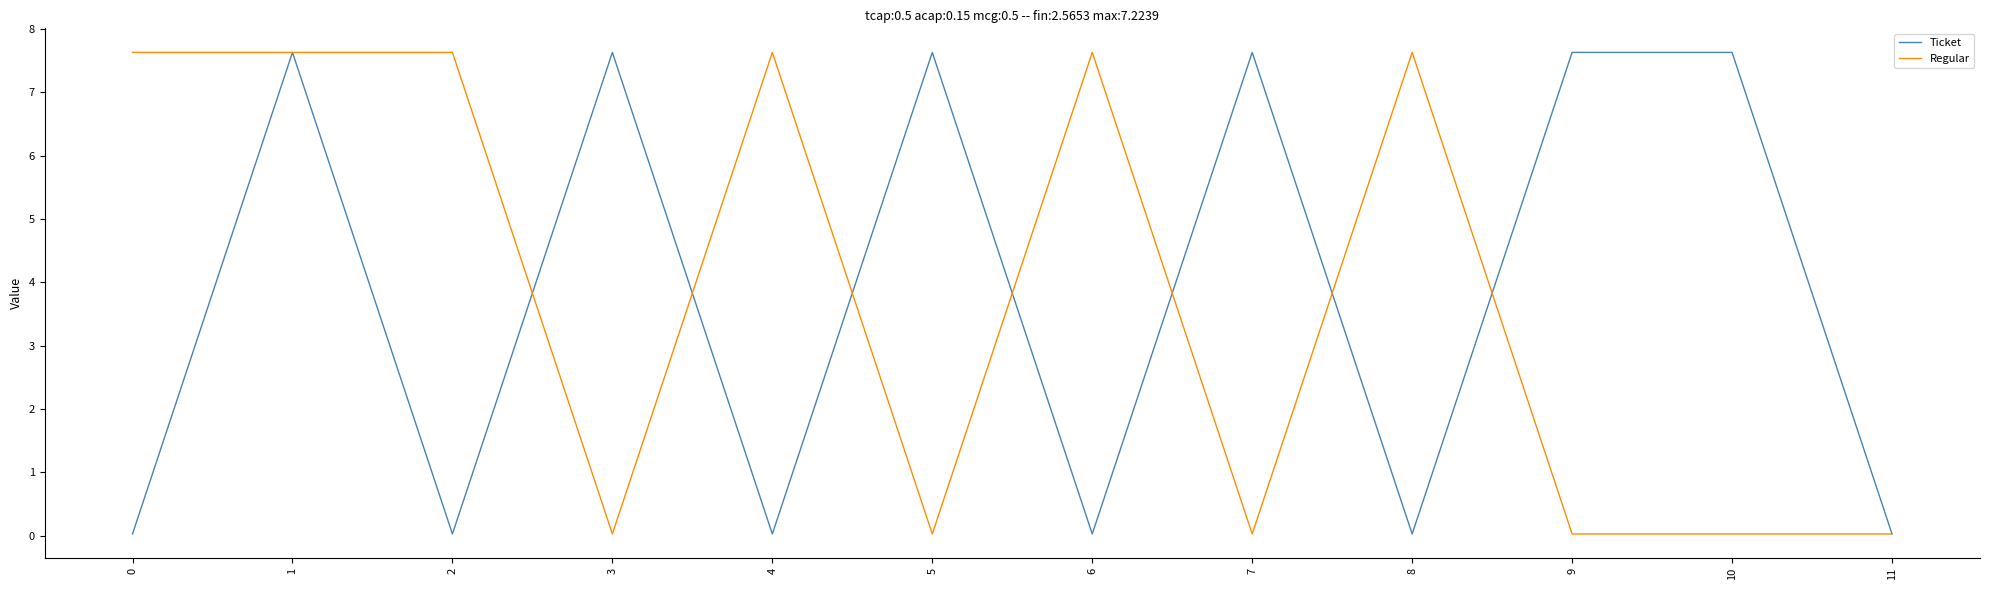

What is the difference between the Ticket values at 1 and 4?

7.6